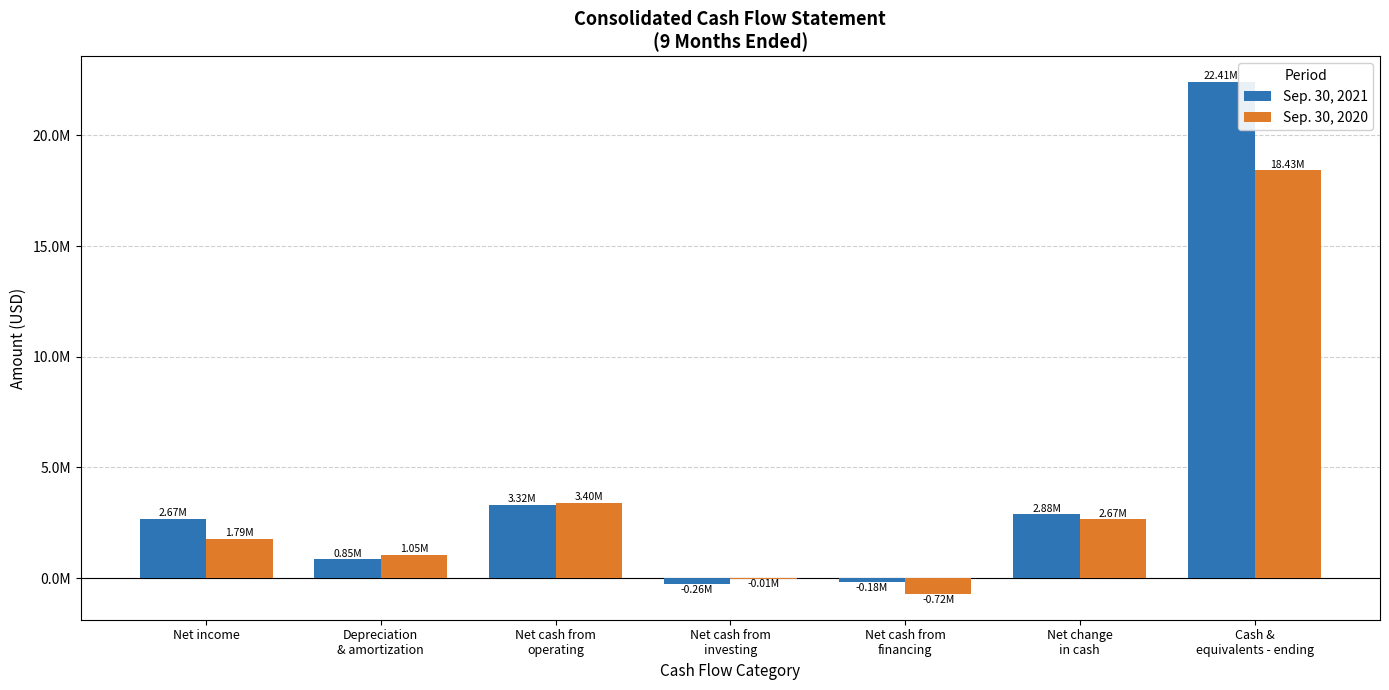

What are all the series names shown in the legend?

Sep. 30, 2021, Sep. 30, 2020